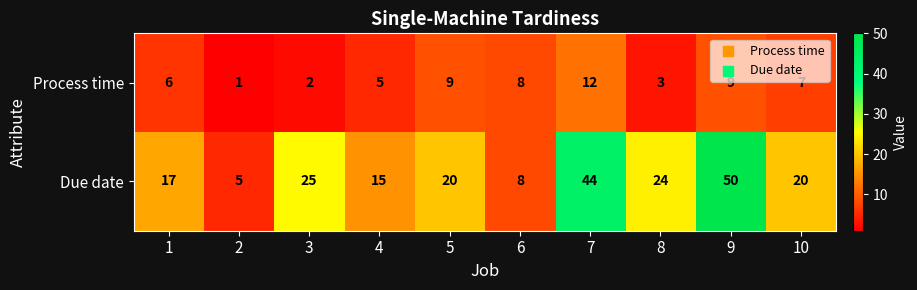

What is the total value across all series at 1?

23